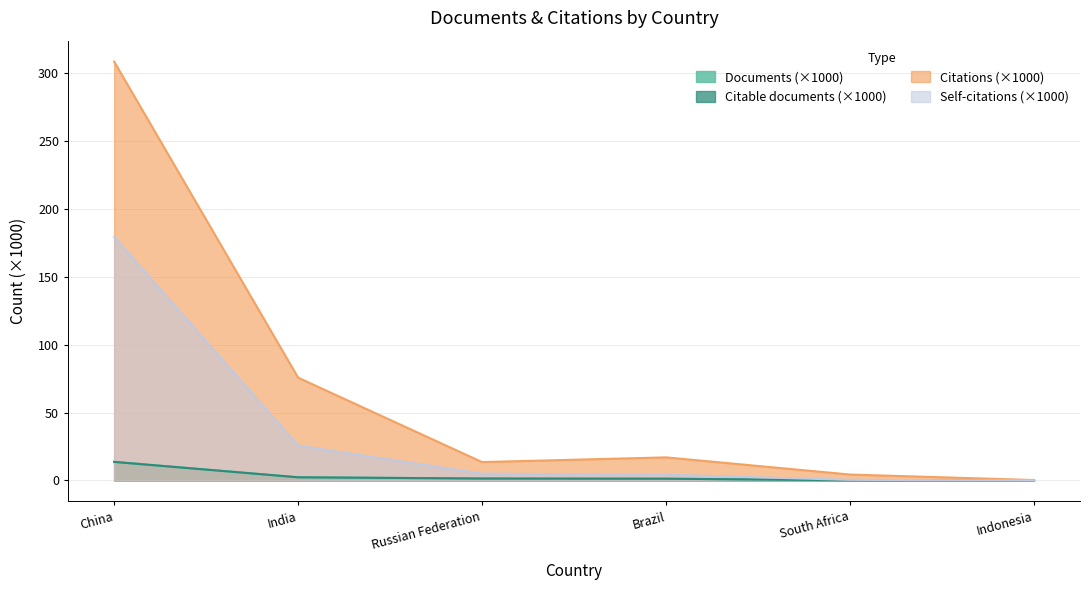

How many values in the Documents series exceed 1?

4